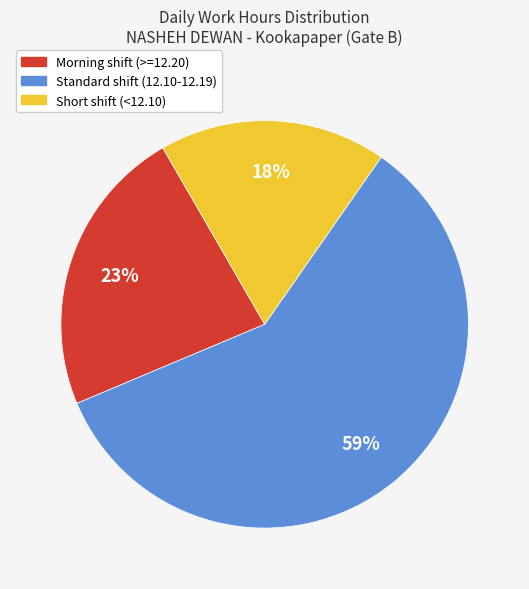

How many slices are in this pie chart?

3